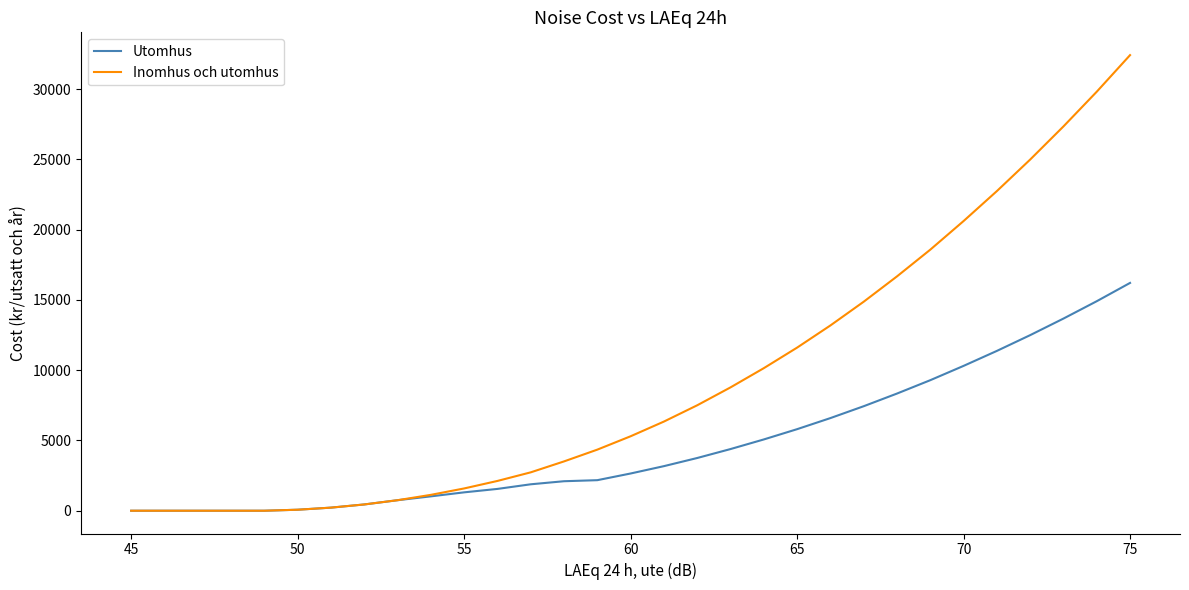

List the series in order of their peak value, highest first.

Inomhus och utomhus, Utomhus